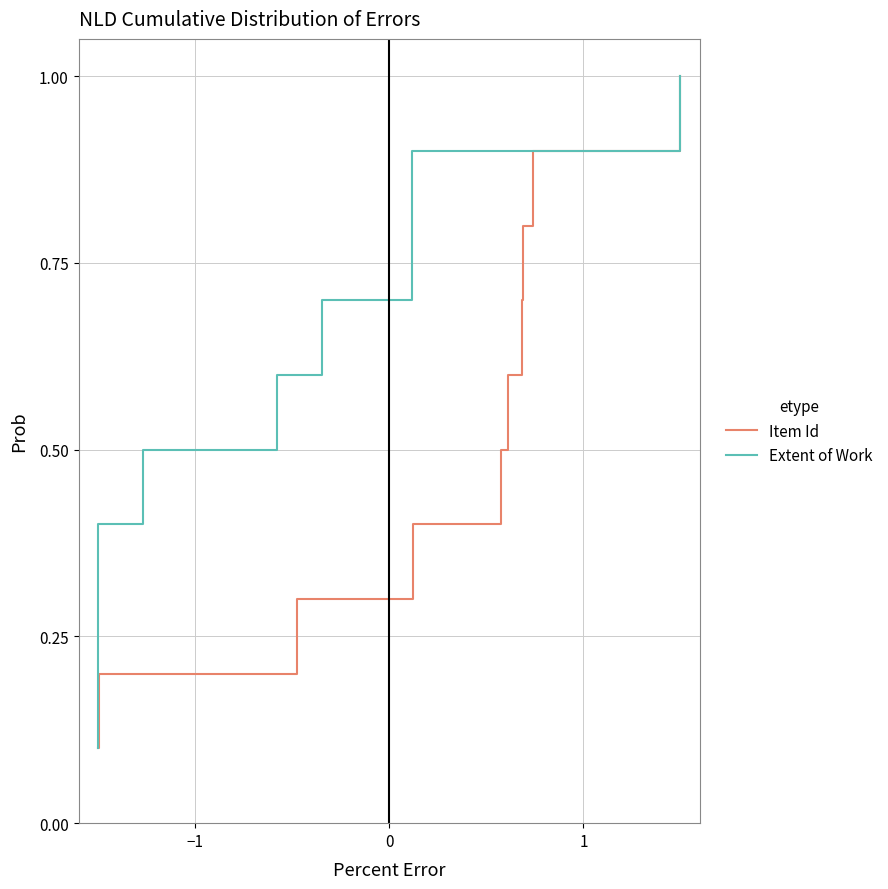

What is the maximum value for Item Id?

1.0